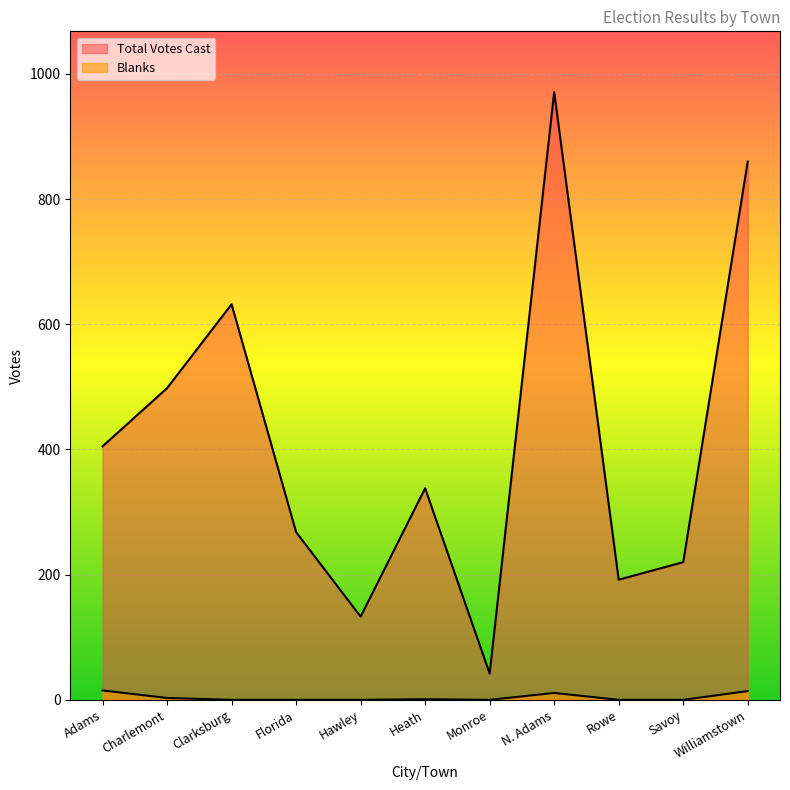

Which series has the largest total across all categories?

Total Votes Cast line